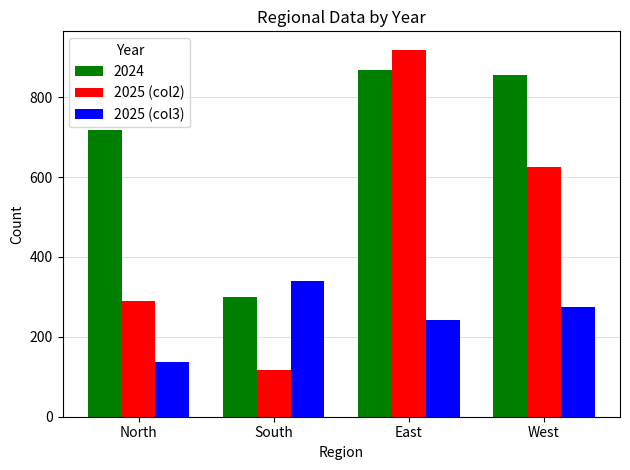

What is the difference between the maximum and minimum values in the 2025 (col3) series?

203